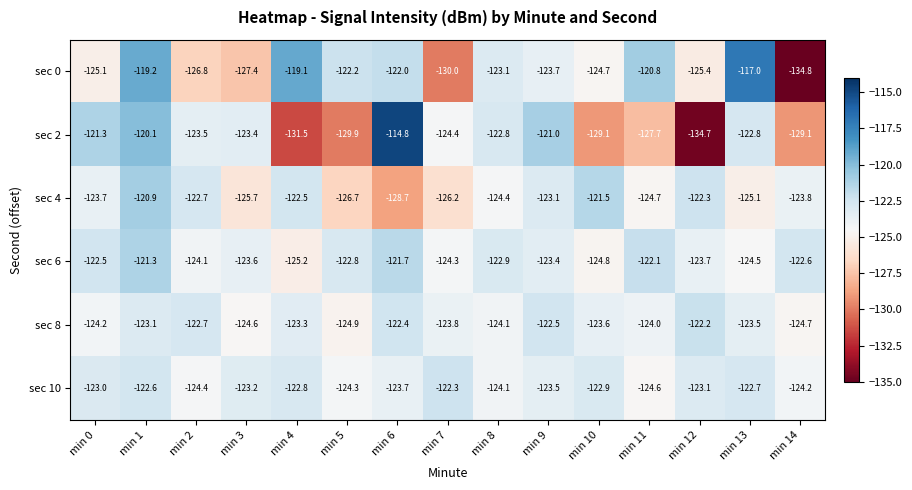

At which label does sec 0 first exceed -123?

min 1